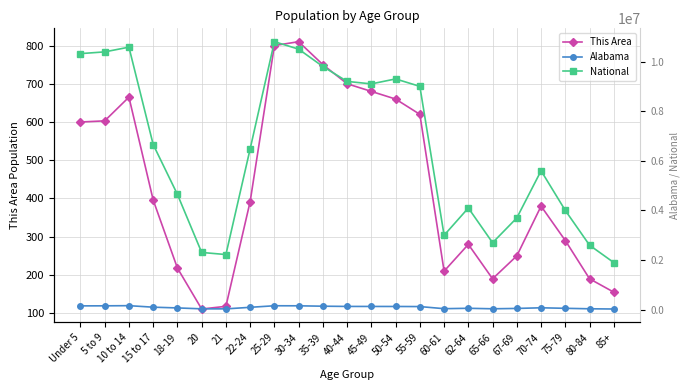

How many distinct data groups are displayed?

3